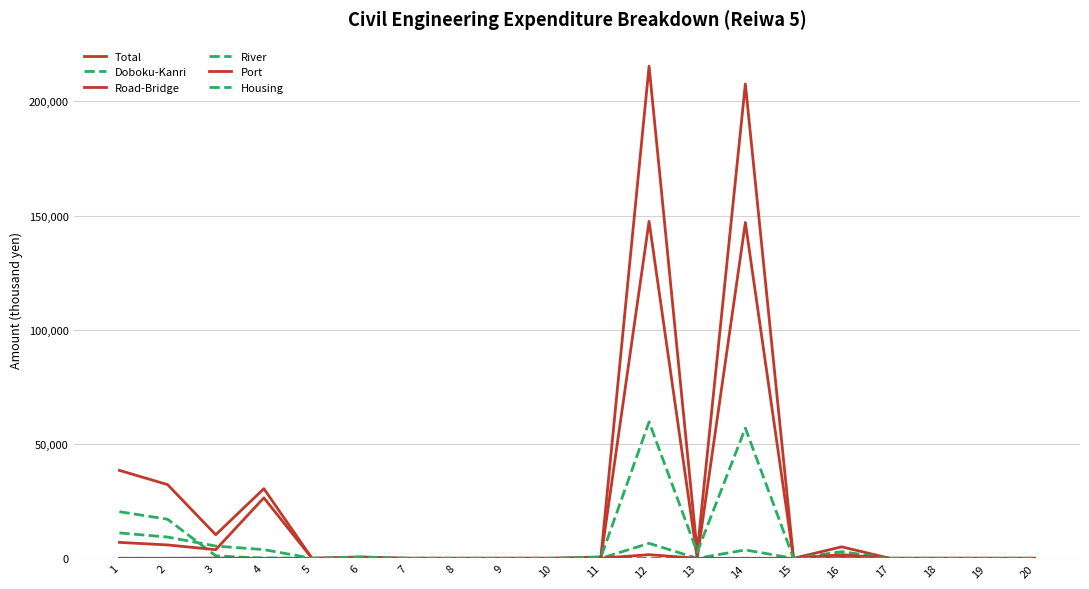

Count the number of categories in the chart.

20